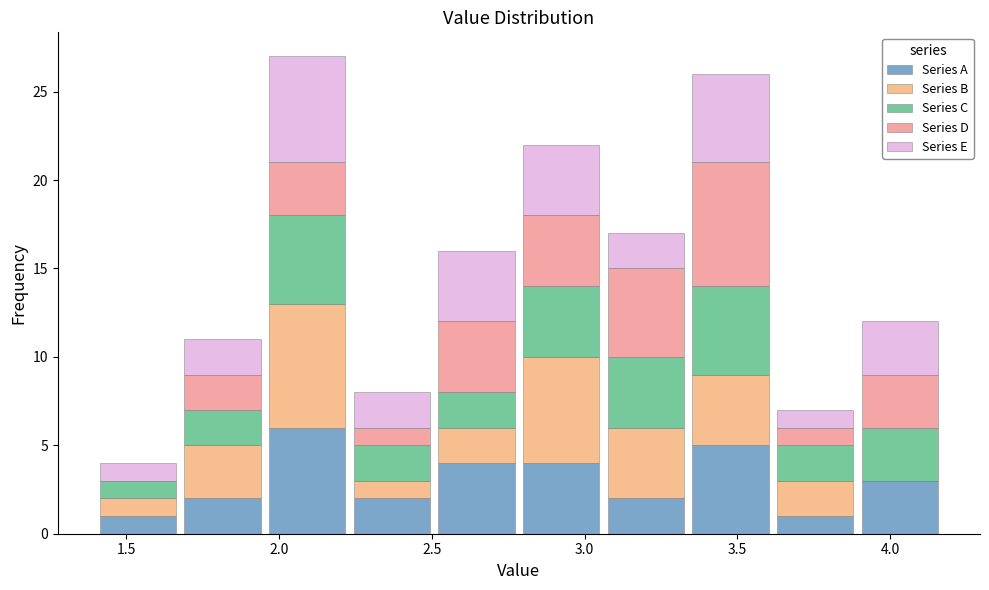

Reading left to right, list every stacked bar in this chart as the range it spans on the x-axis followed by its total height. Neither the bar edges nor the heights are printed on the chart, so give them approximately, as read against the axes.

1.40 to 1.70: 4
1.70 to 1.95: 11
1.95 to 2.25: 27
2.25 to 2.50: 8
2.50 to 2.80: 16
2.80 to 3.05: 22
3.05 to 3.35: 17
3.35 to 3.60: 26
3.60 to 3.90: 7
3.90 to 4.15: 12